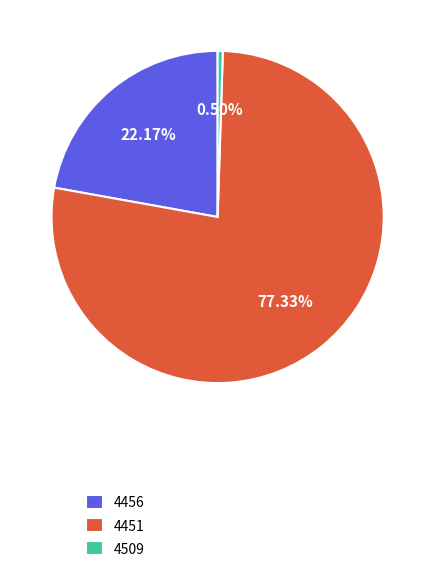

Which slice is the largest?

4451